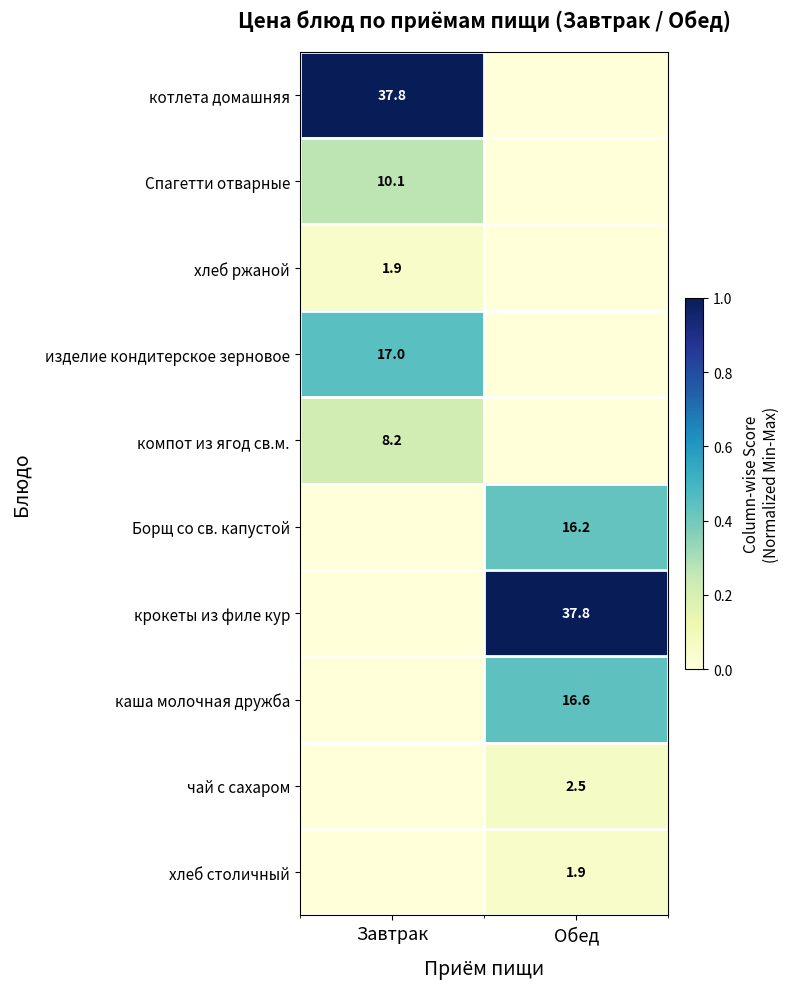

The хлеб столичный series shows 0.6 at Обед. True or false?

False